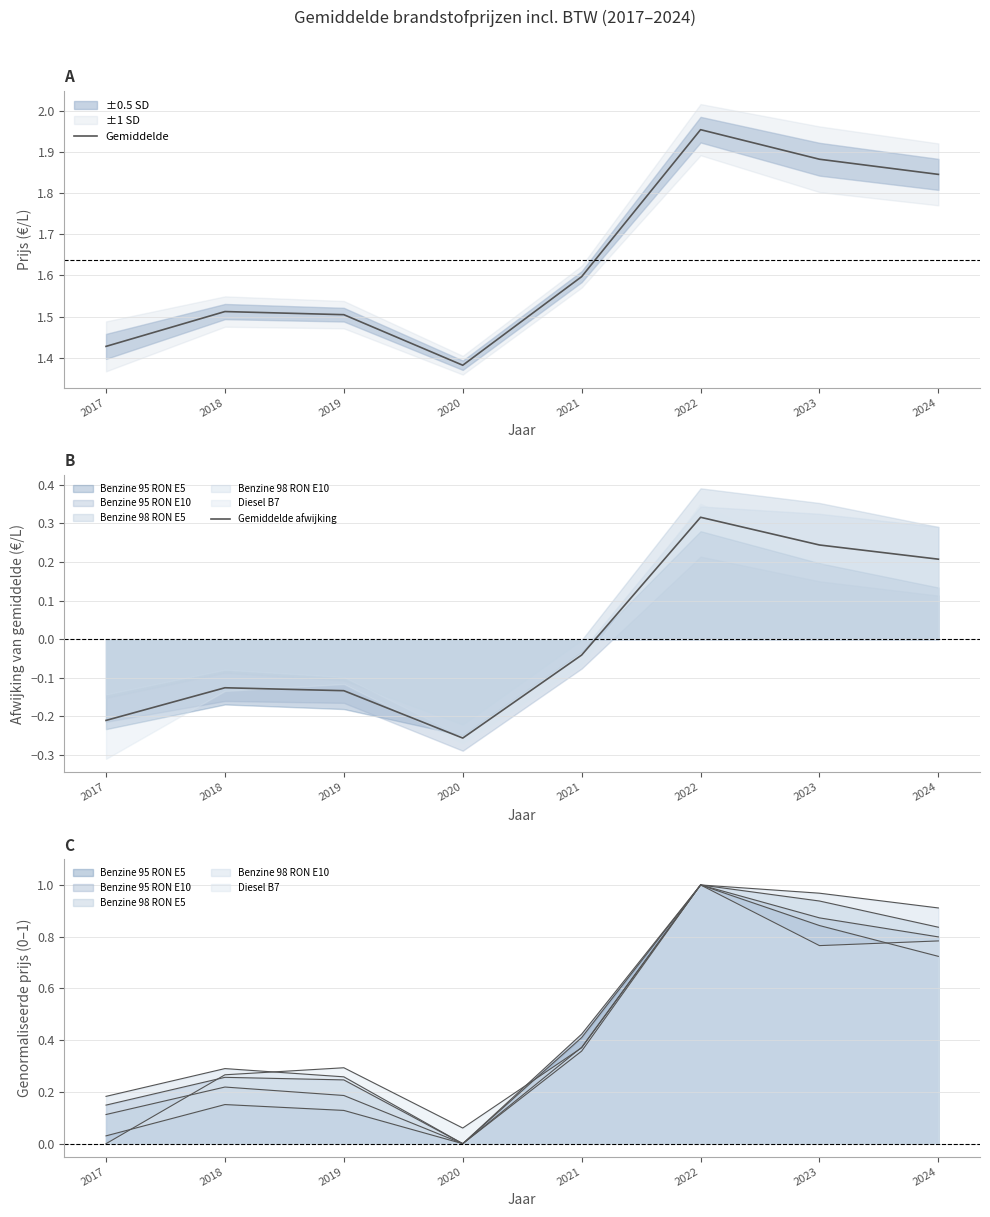

Which series changed the most between 2021 and 2022?

Gemiddelde